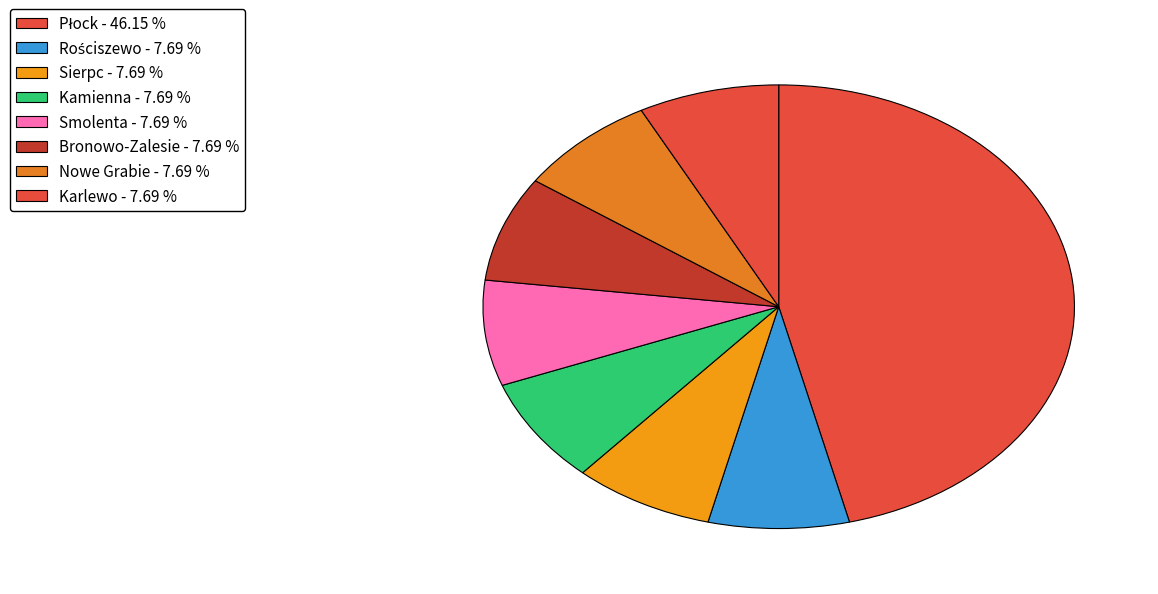

Count the number of slices in the pie.

8